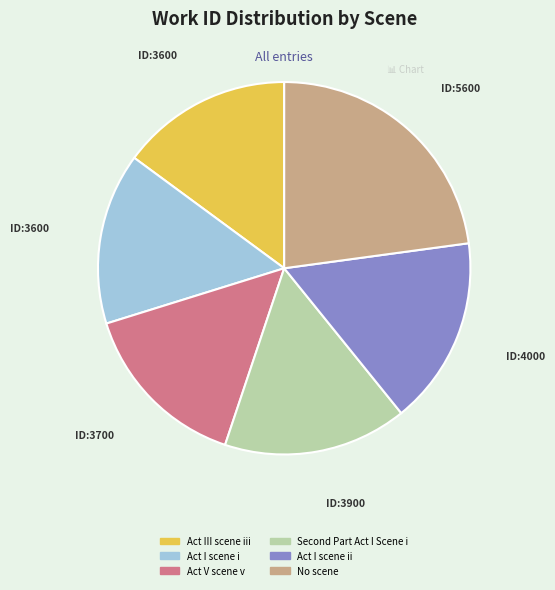

Approximately how many times larger is the value at Act I scene ii compared to Act III scene iii?

1.1